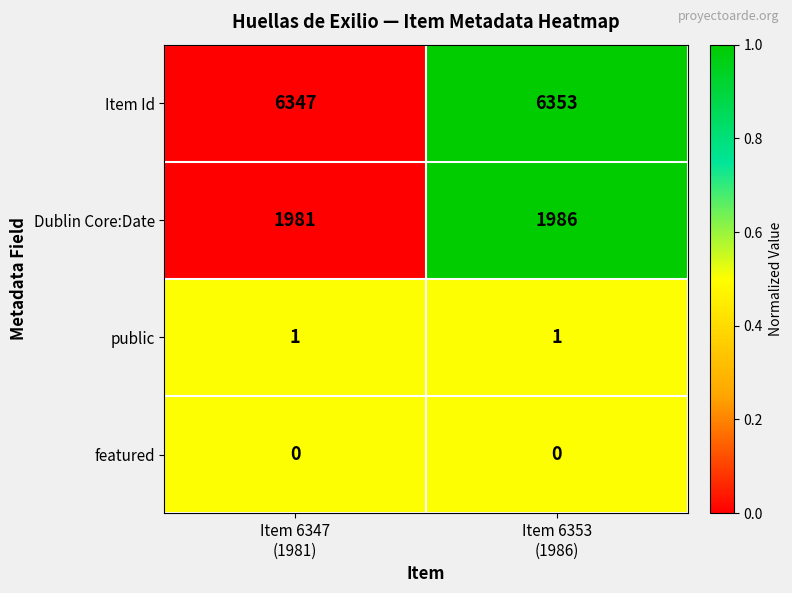

Which series has the widest spread of values?

Item Id